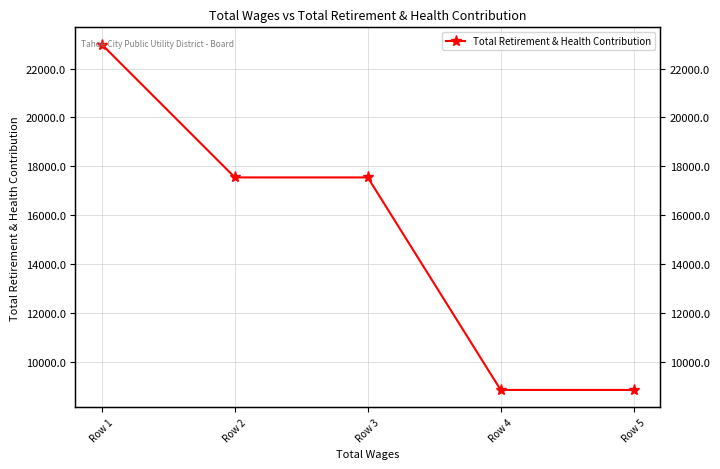

Which has a higher value, Row 3 or Row 1?

Row 1